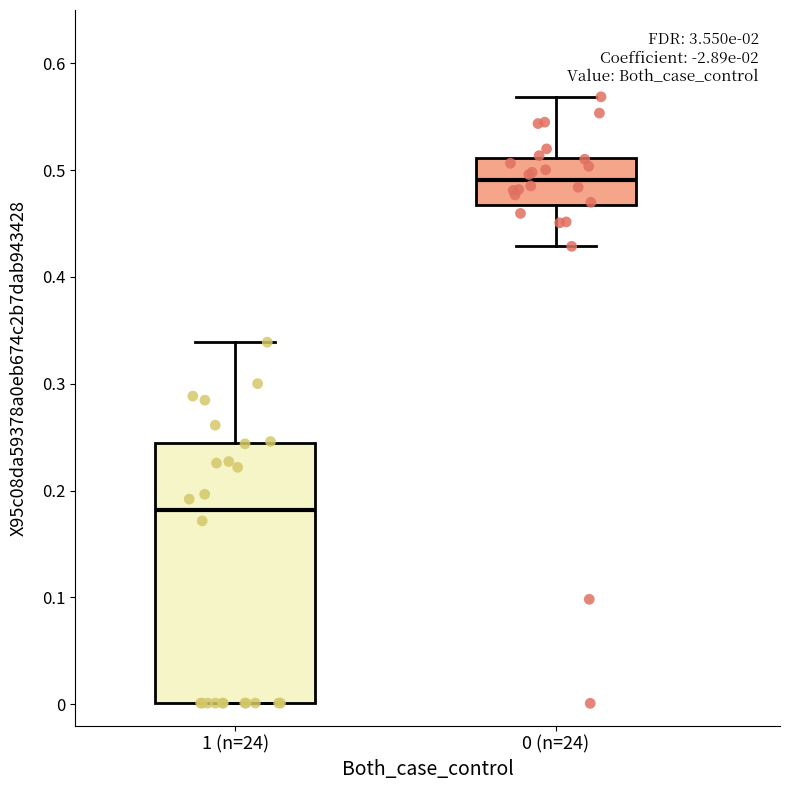

Which box has the lowest median line?

1 (n=24)